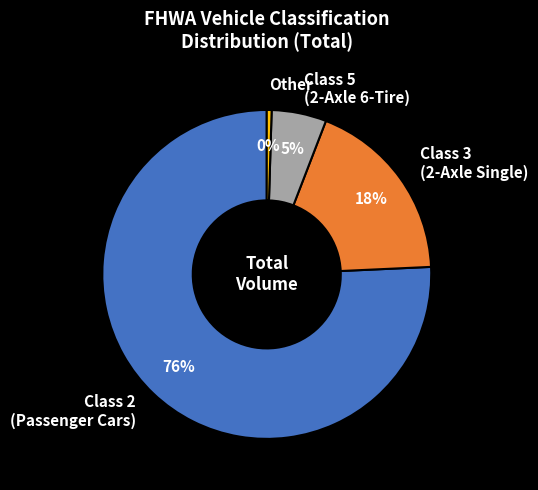

To the nearest percent, what percentage of the pie is Class 3 (2-Axle Single)?

18%